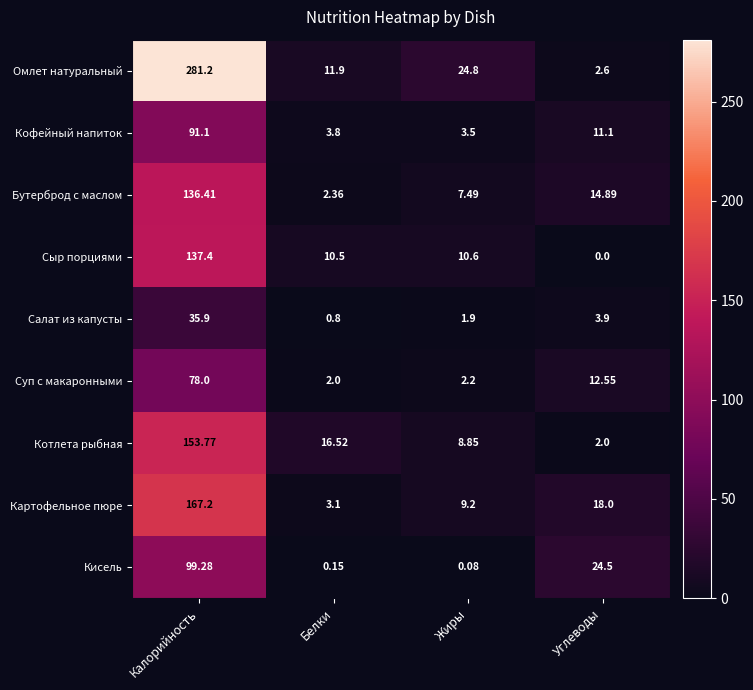

List the series in order of their peak value, lowest first.

Салат из капусты, Суп с макаронными, Кофейный напиток, Кисель, Бутерброд с маслом, Сыр порциями, Котлета рыбная, Картофельное пюре, Омлет натуральный